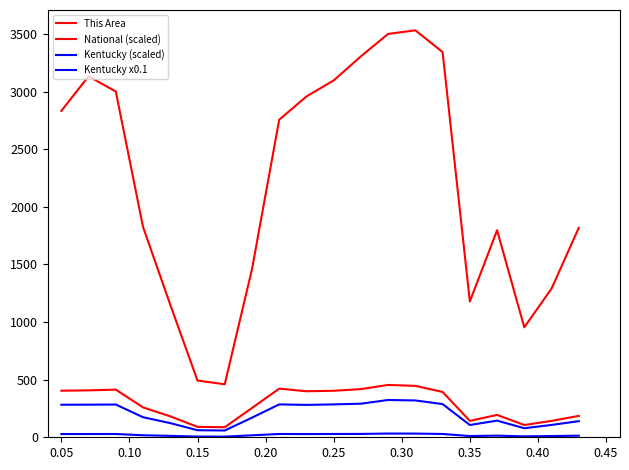

Is this an area chart (filled region under the line)?

No